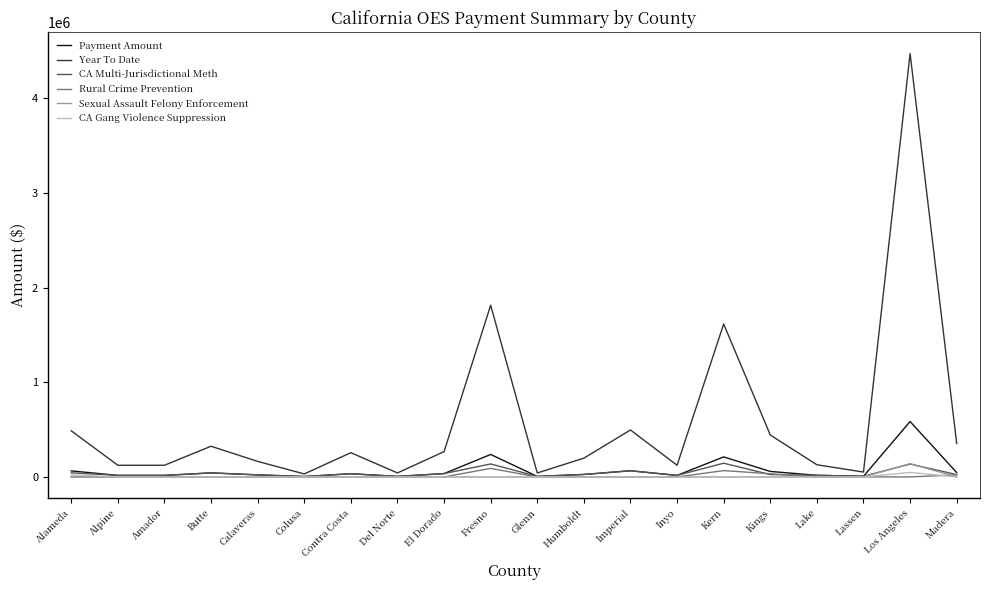

Which series has the largest range (max minus min)?

Year To Date